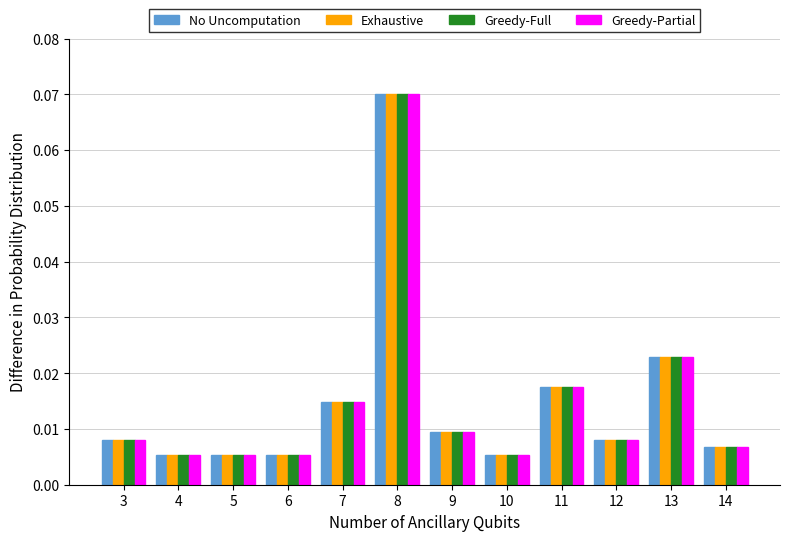

At which category is the sum across all series the highest?

8